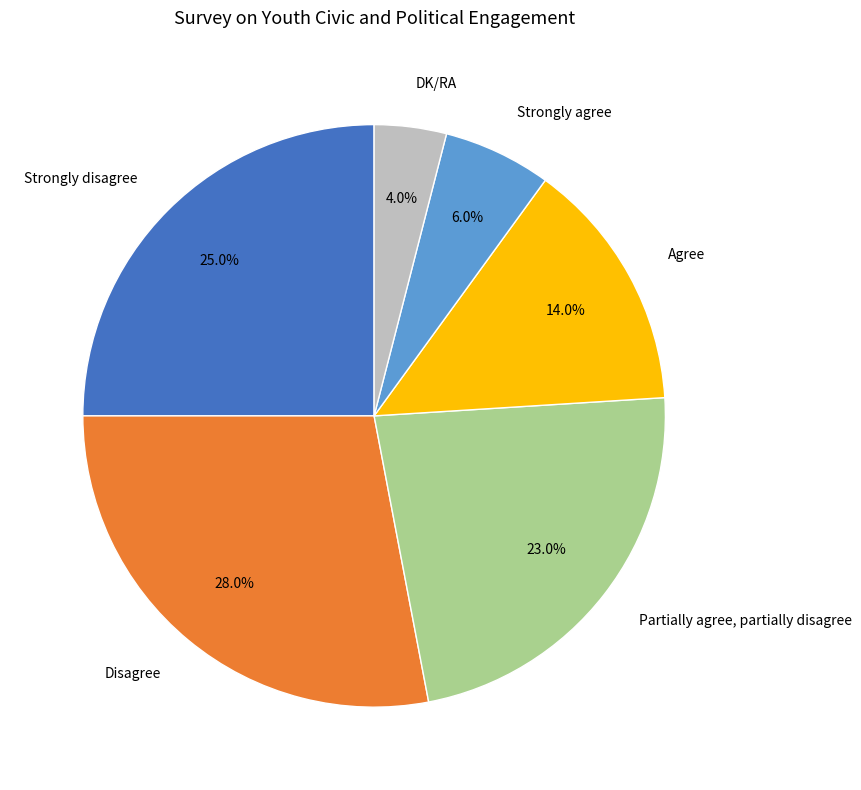

How much of the chart is everything except Partially agree, partially disagree?

77.0%